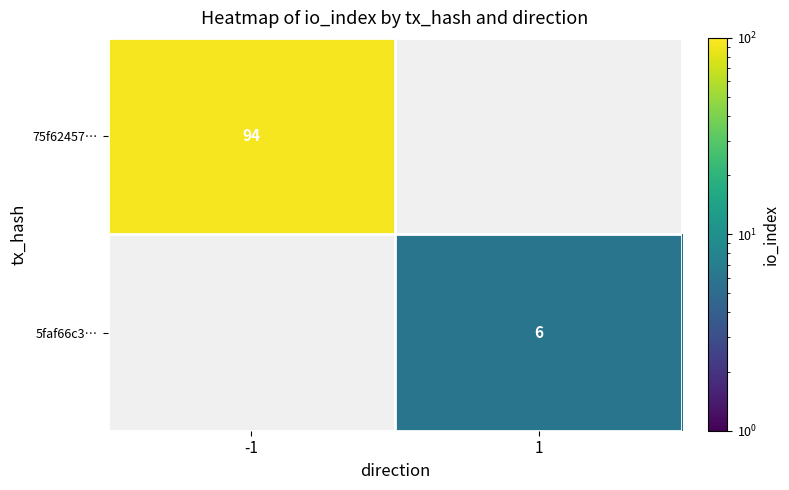

True or false: 75f62457… has a value of 28.8 at -1.

False